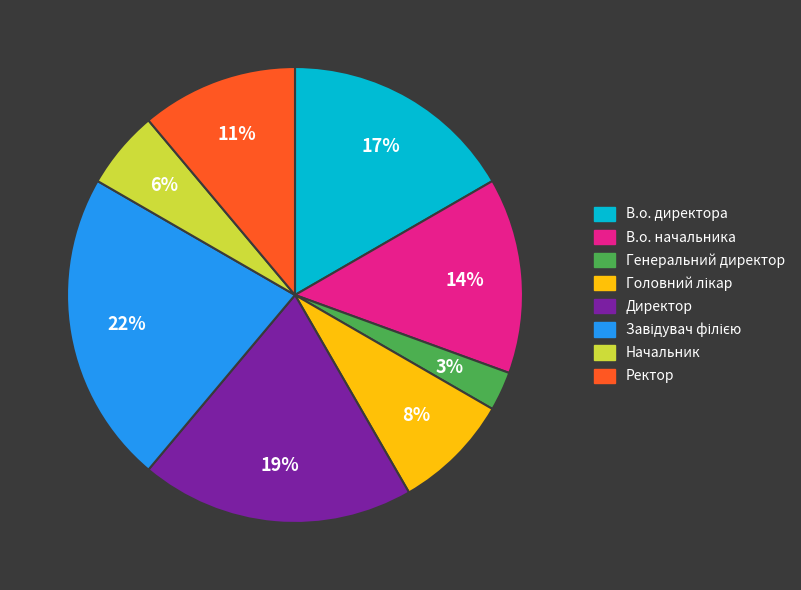

Count the number of slices in the pie.

8